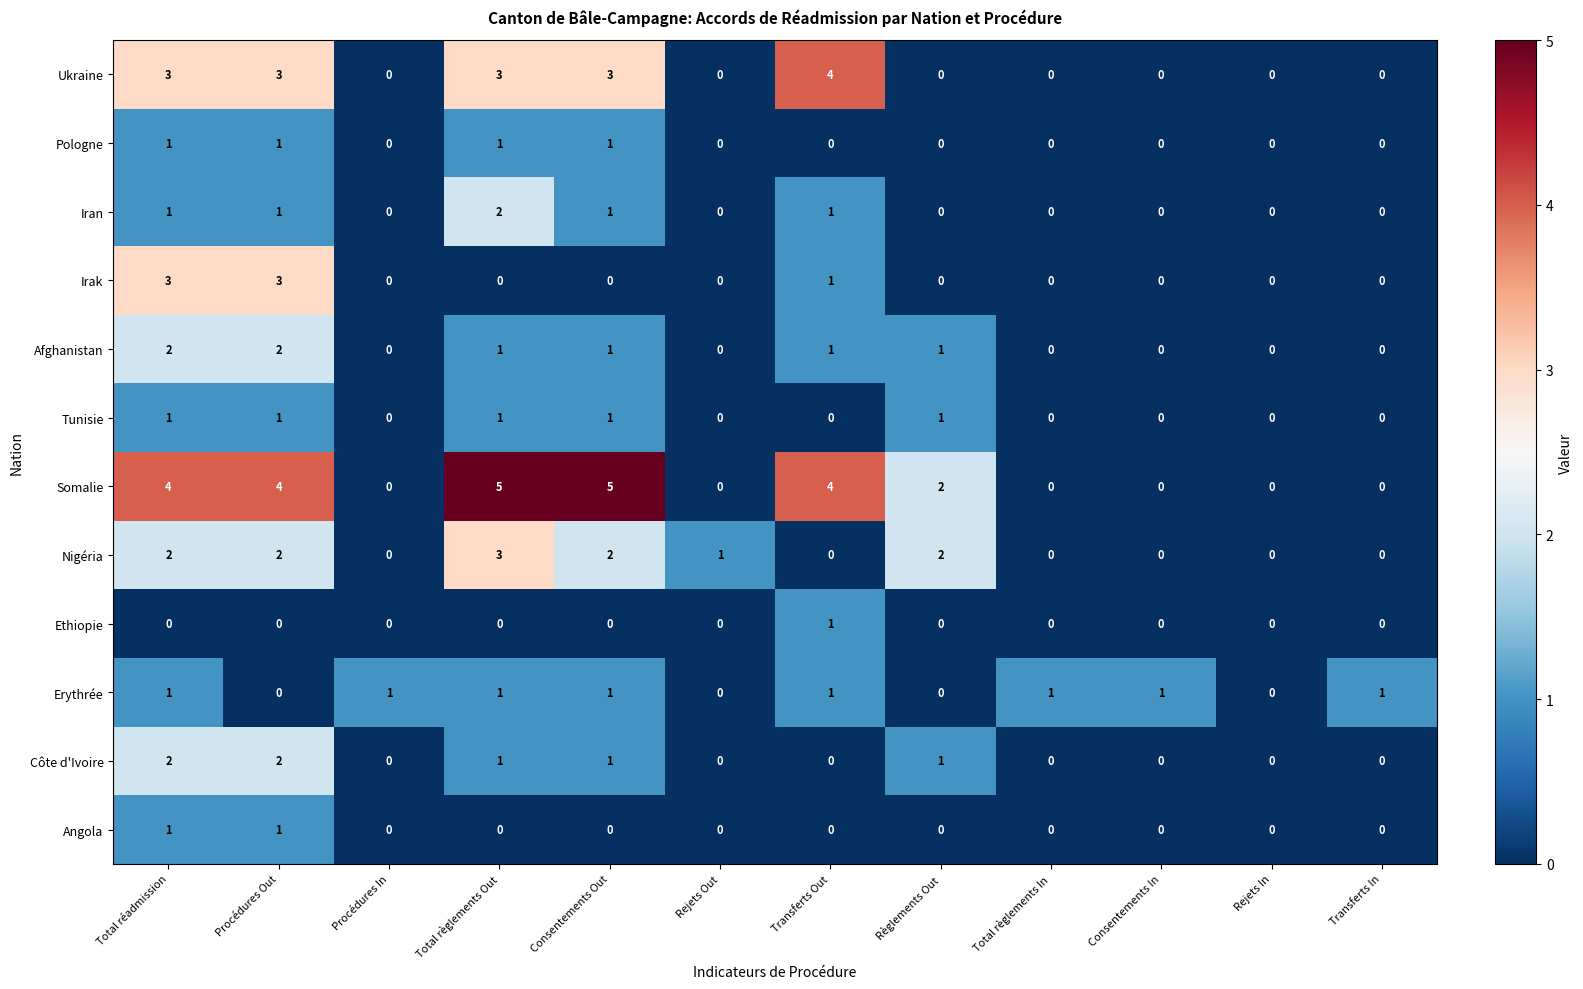

What is the greatest value displayed?

5